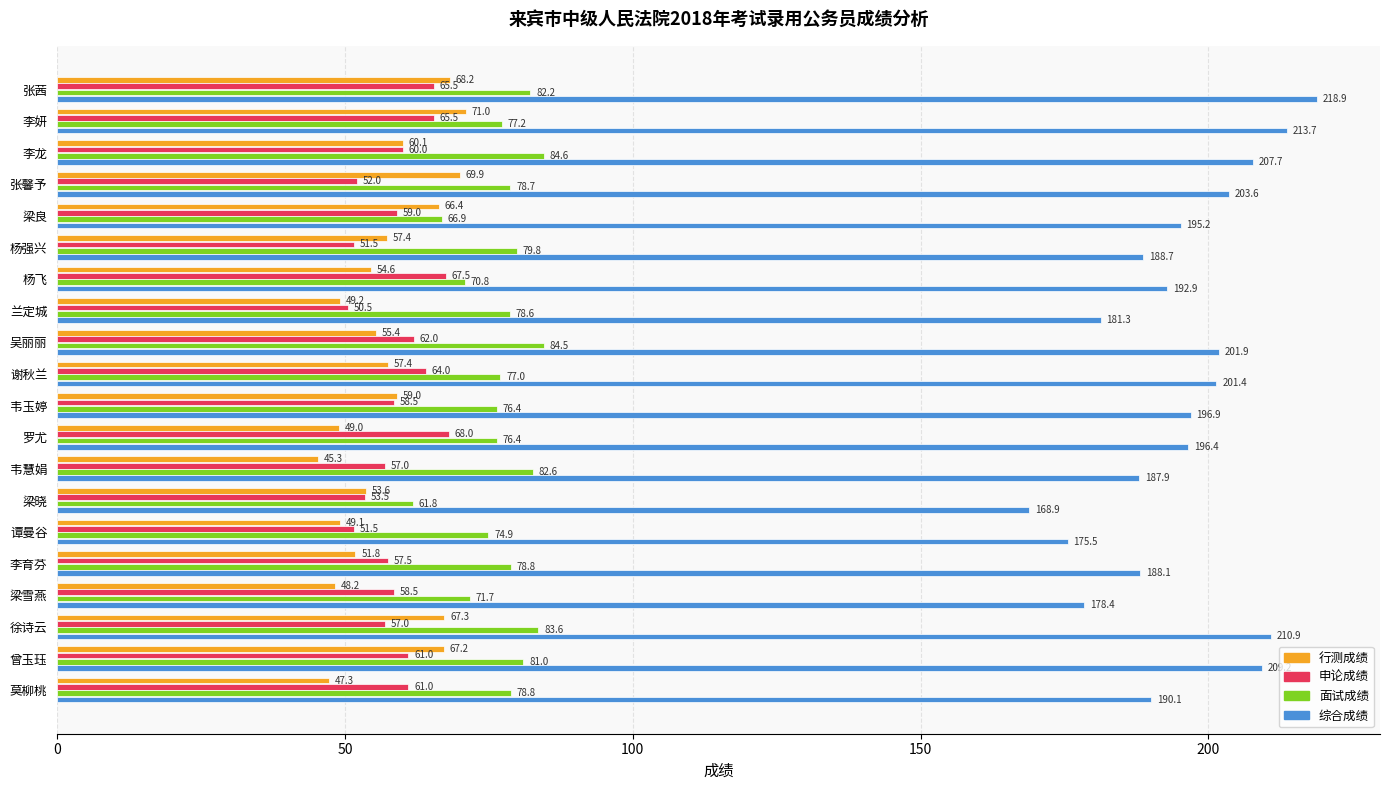

What is the difference between the maximum and minimum values in the 申论成绩 series?

17.5